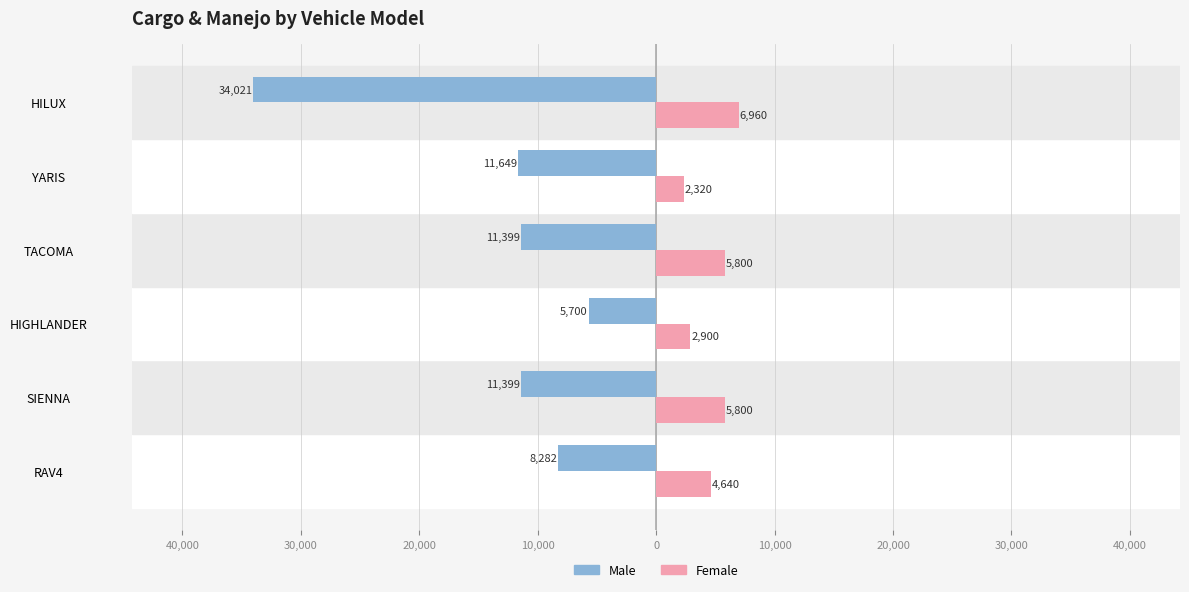

What are all the series names shown in the legend?

Male, Female